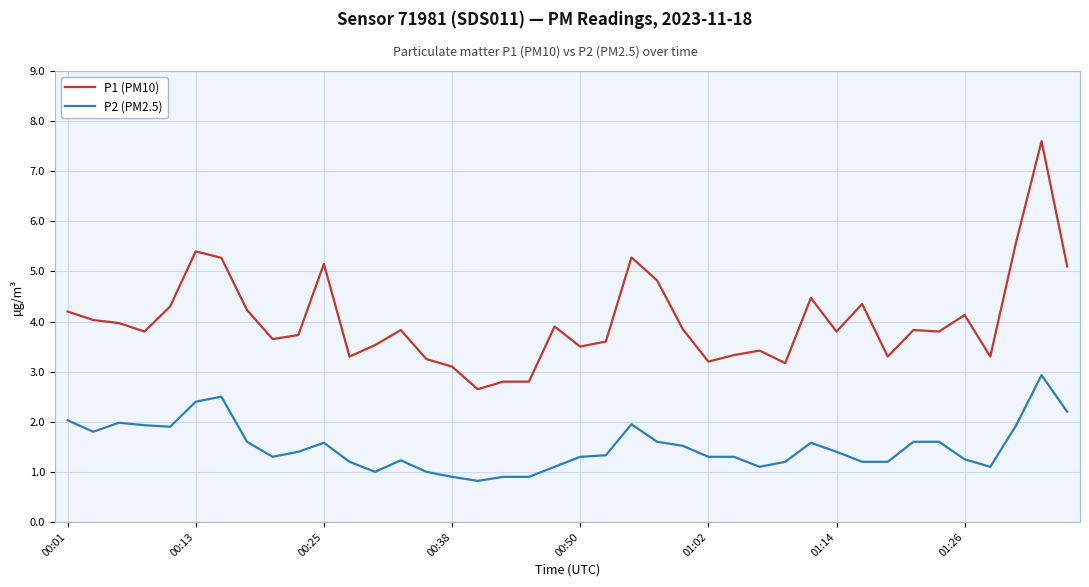

What is the greatest value displayed?

7.6